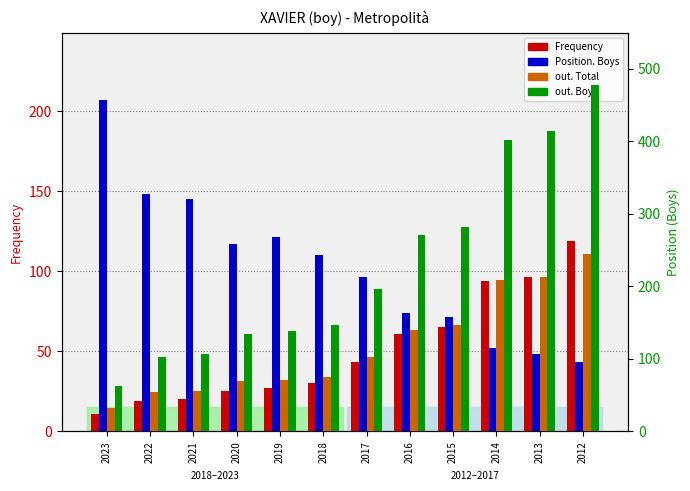

How many bars are there in each group?

4